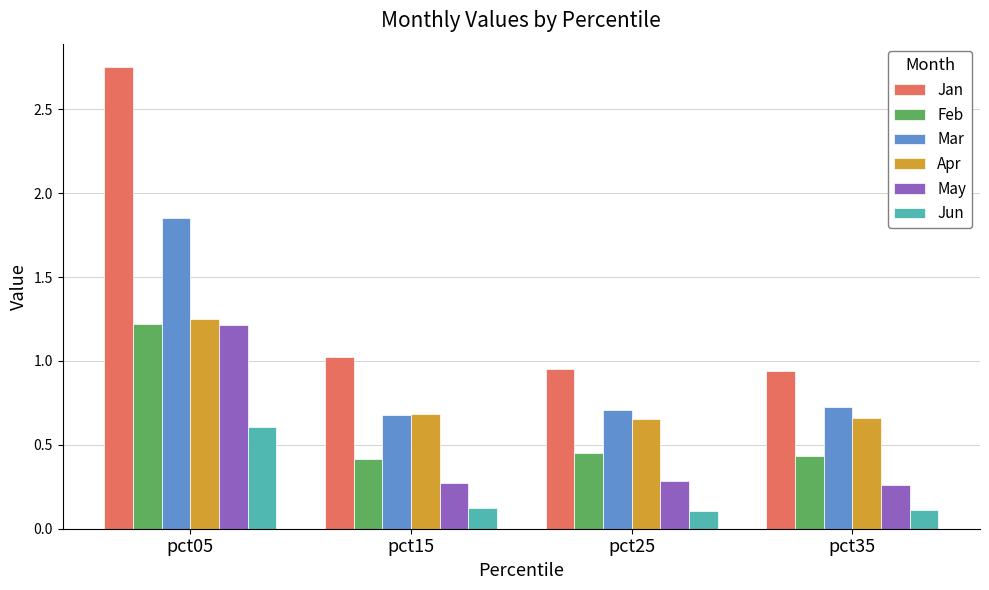

The value of Jun at pct35 is 0.2. True or false?

False